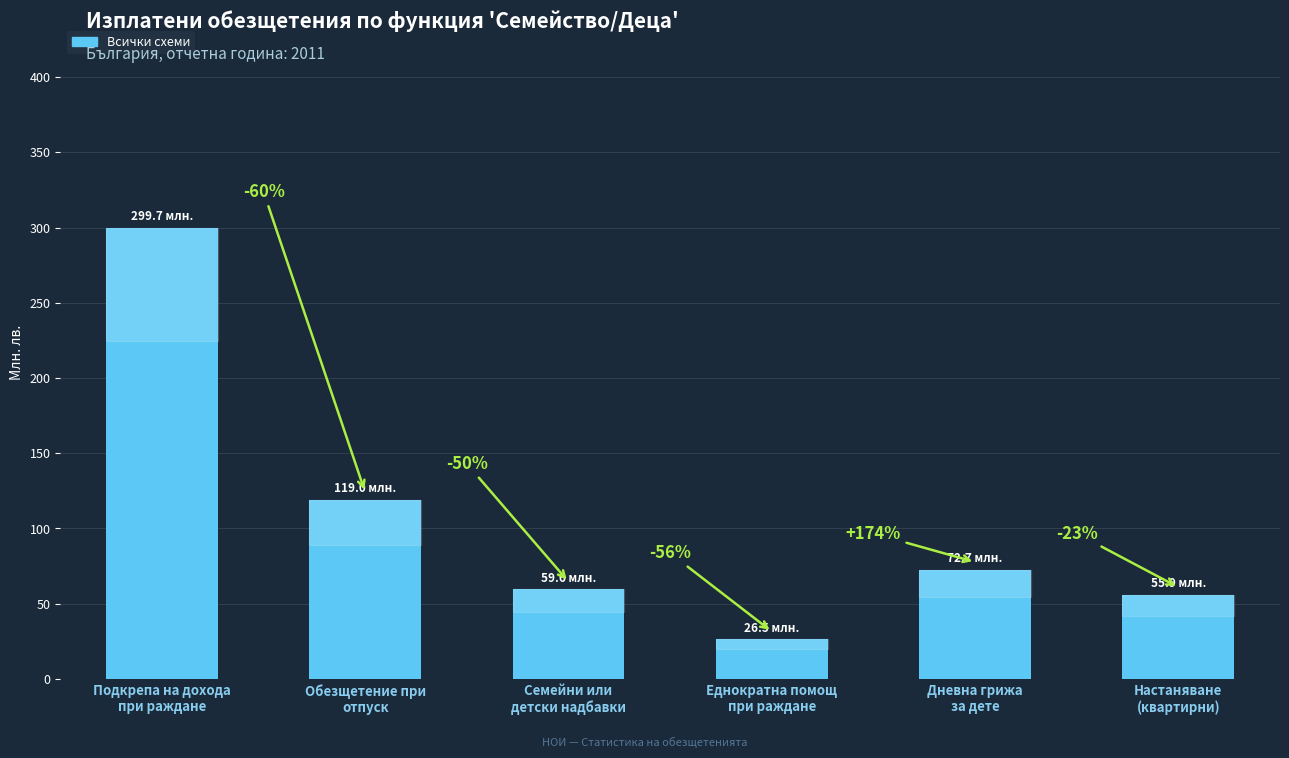

Does the chart contain any negative values?

No